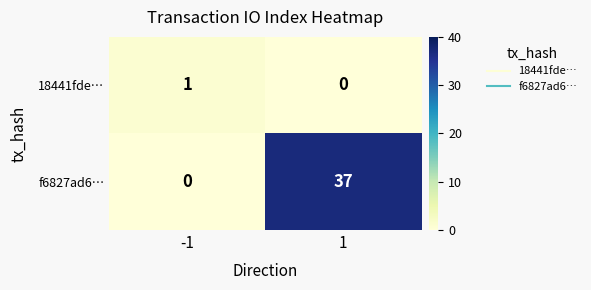

Reading left to right, what are all the values shown in this chart?

18441fde…: -1=1	1=0
f6827ad6…: -1=0	1=37